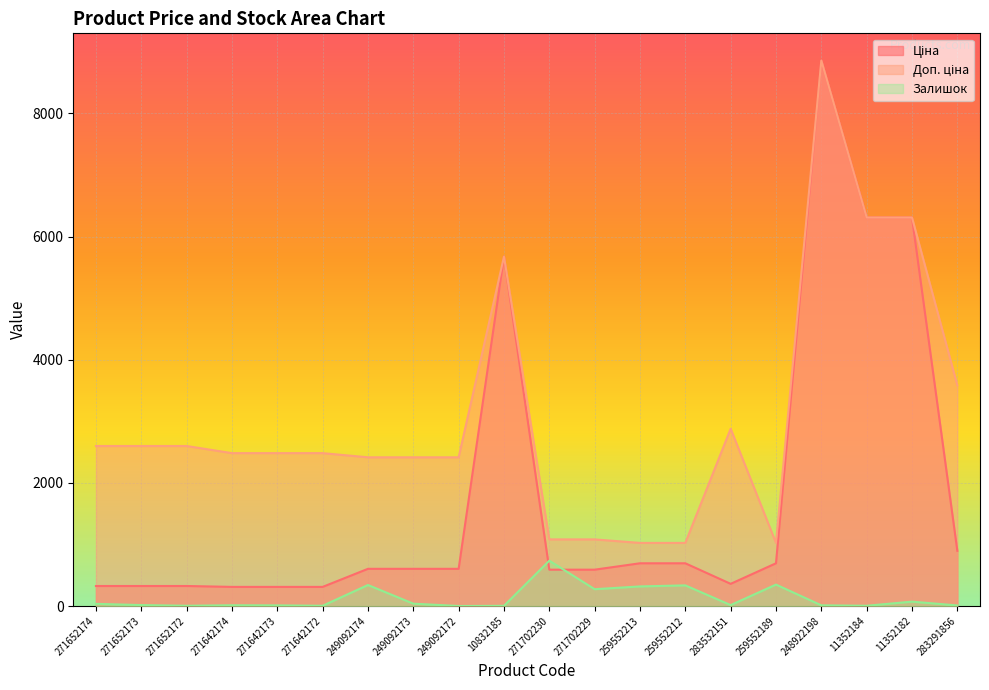

Which has a higher value, 259552213 or 271702229?

259552213